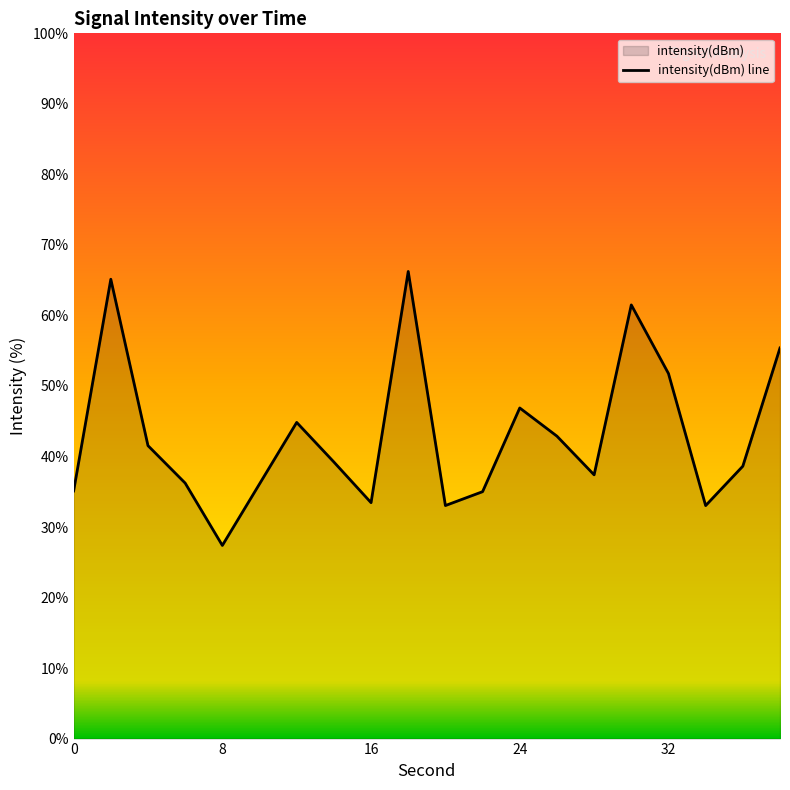

What is the difference between the maximum and minimum values?

38.8